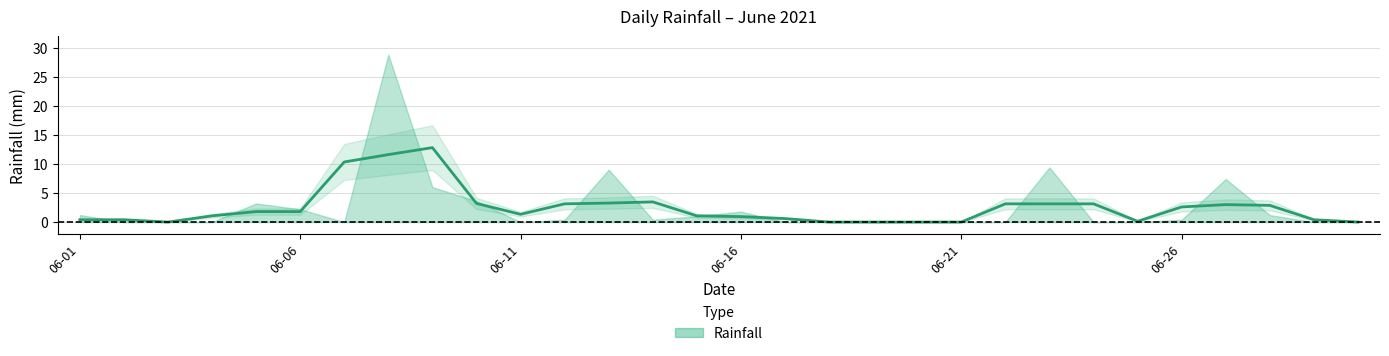

The value at 12 is 3.3. True or false?

True